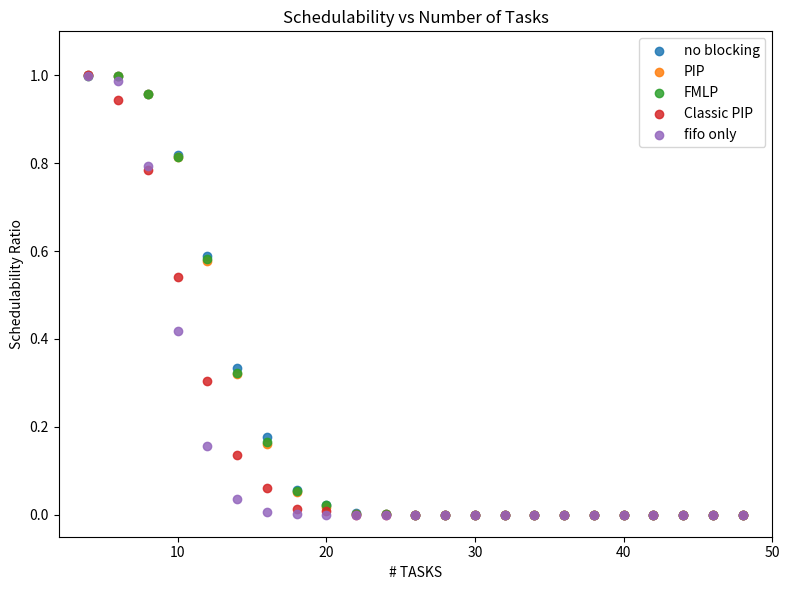

What are all the series names shown in the legend?

no blocking, PIP, FMLP, Classic PIP, fifo only